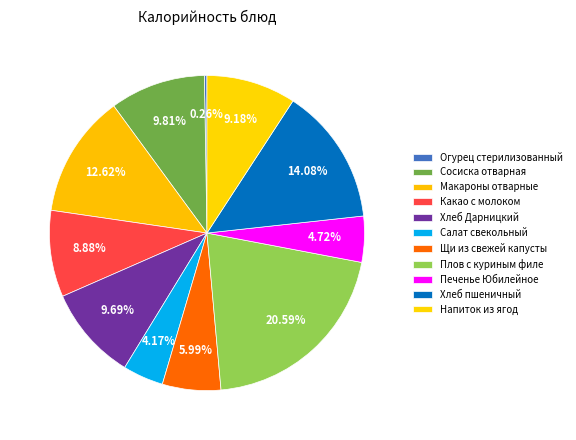

True or false: Макароны отварные accounts for 13% of the total.

True